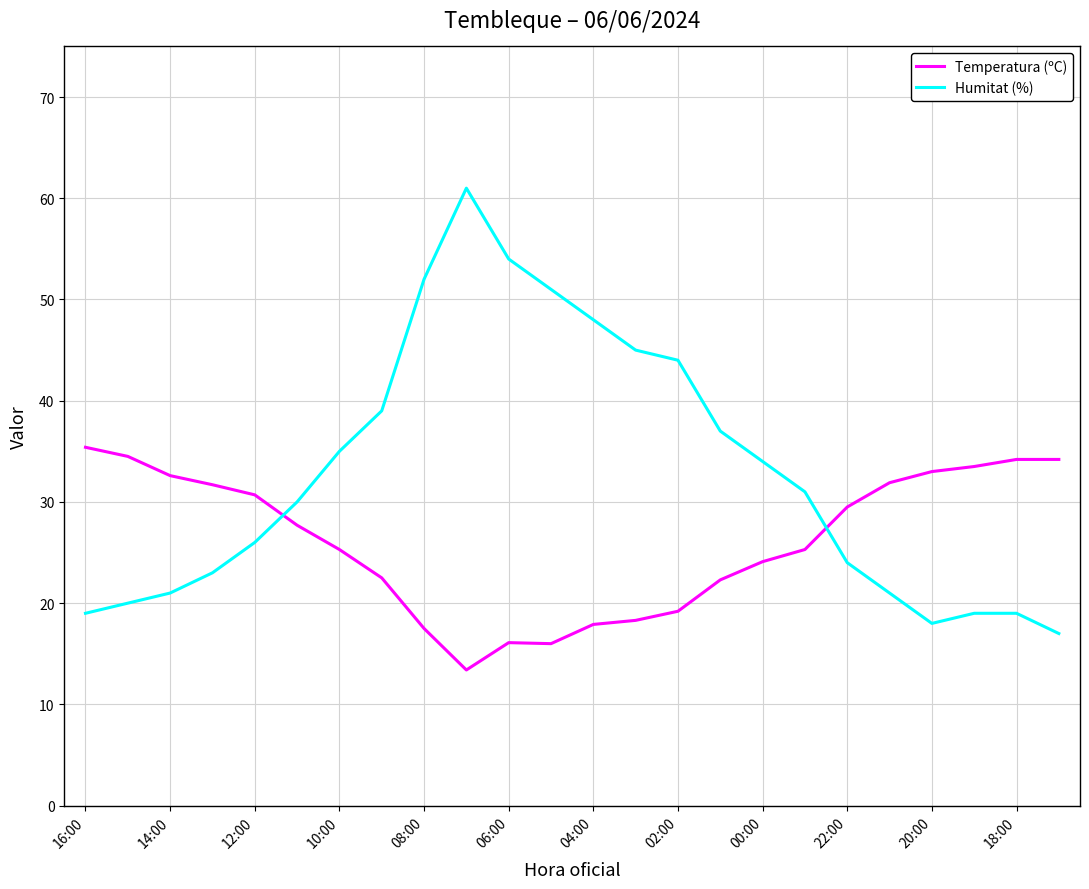

Which series has the largest total across all categories?

Humitat (%)